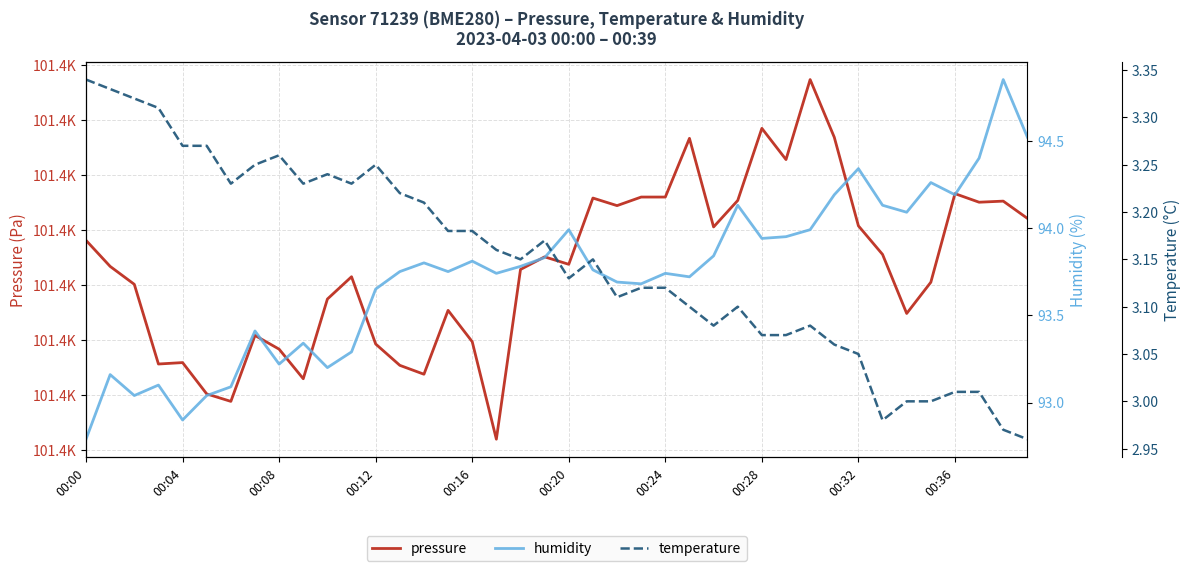

What is the difference between the maximum and second lowest values in the temperature series?

0.4